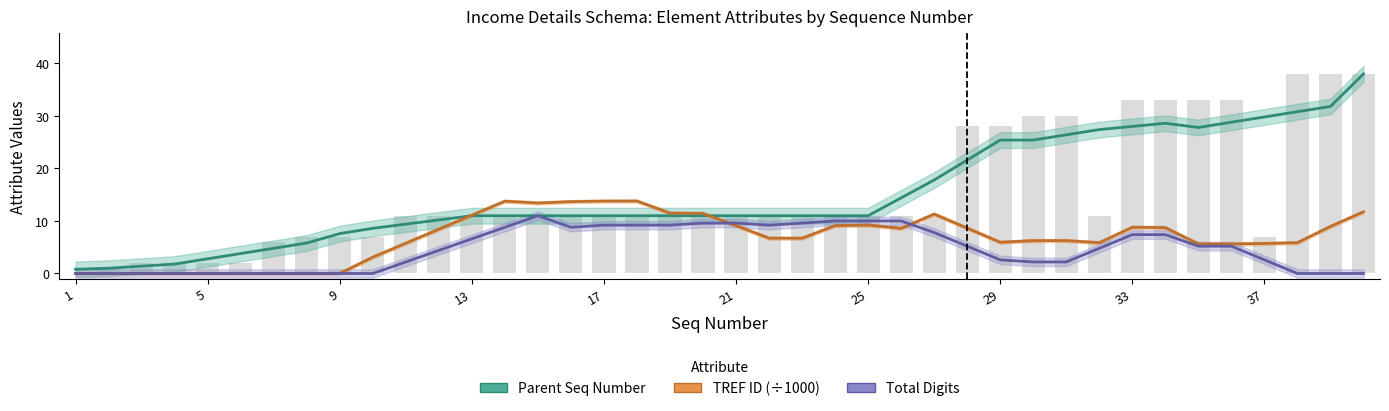

Rank the series by their maximum value, from lowest to highest.

Total Digits, TREF ID (÷1000), Parent Seq Number